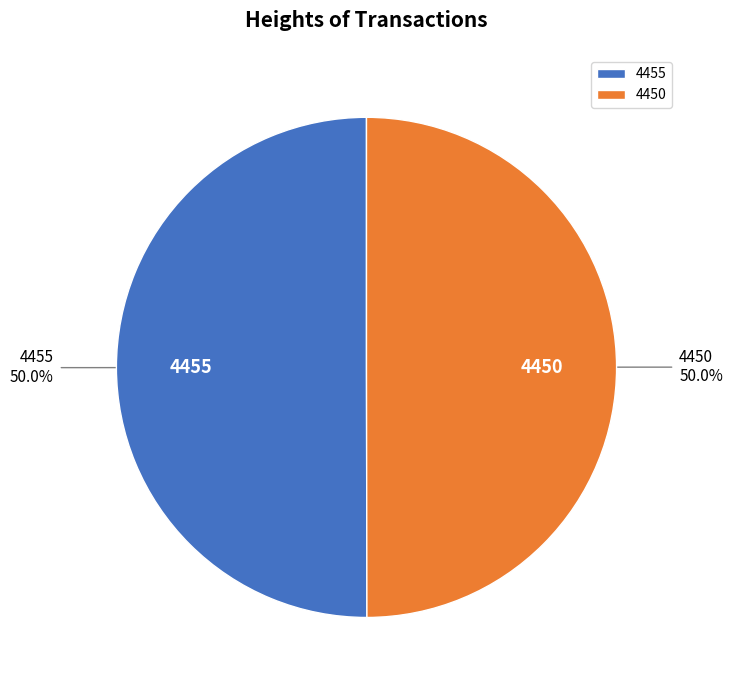

Combined, do 4455 and 4450 account for over 50%?

Yes